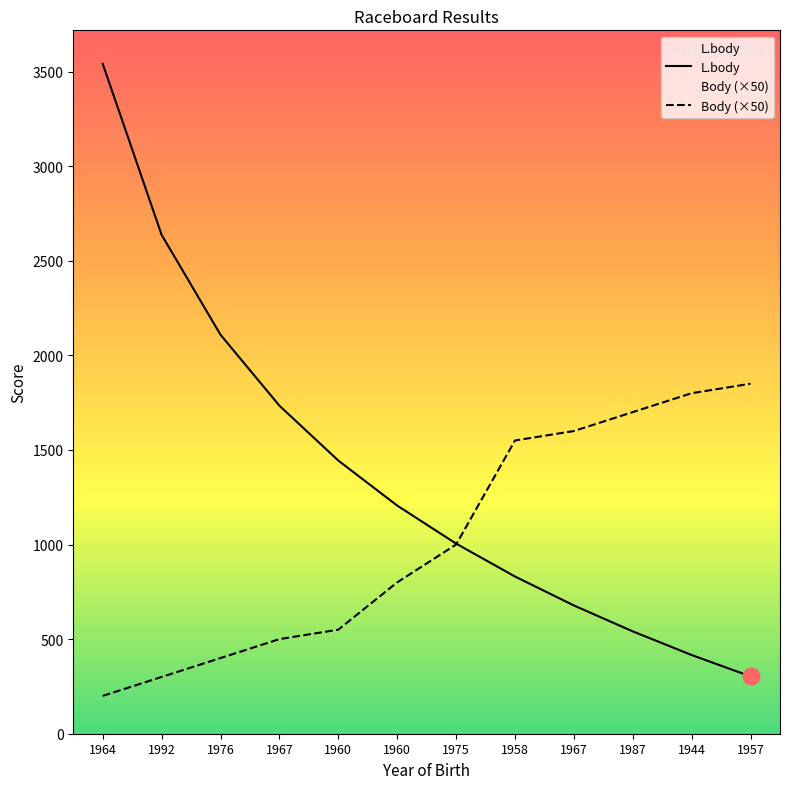

Reading right to left, what are all the values shown in this chart?

L.body: 303	416	541	678	831	1005	1206	1444	1734	2109	2637	3541
Body: 1850	1800	1700	1600	1550	1000	800	550	500	400	300	200